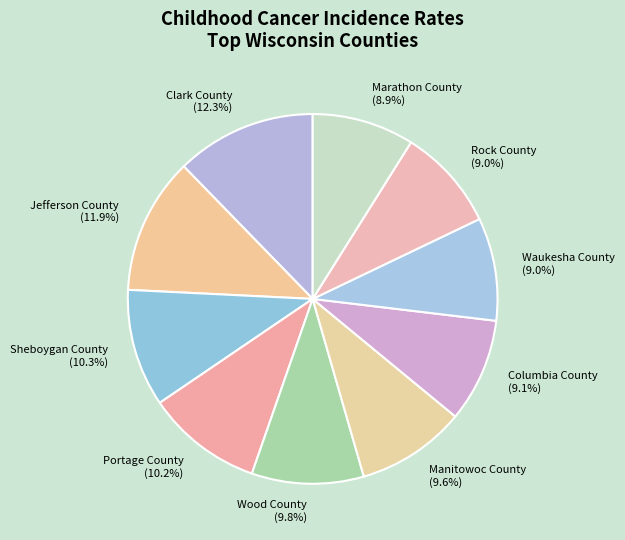

To the nearest percent, what is the difference between the largest and smallest slice percentages?

3%